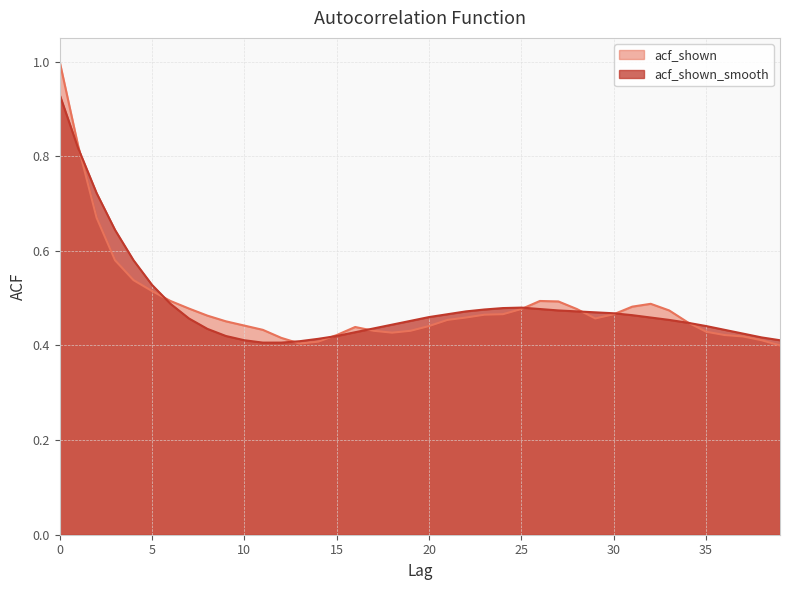

At which label is acf_shown_smooth closest to 0?

11